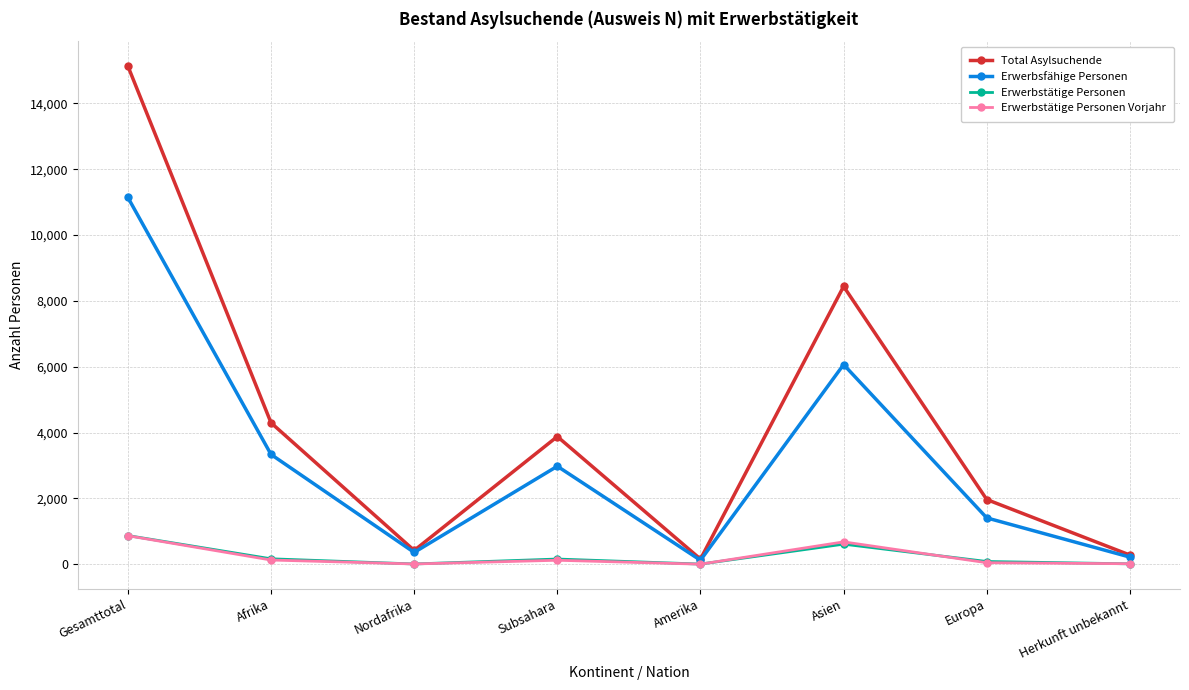

How many interior local peaks does the Erwerbstätige Personen series have?

2